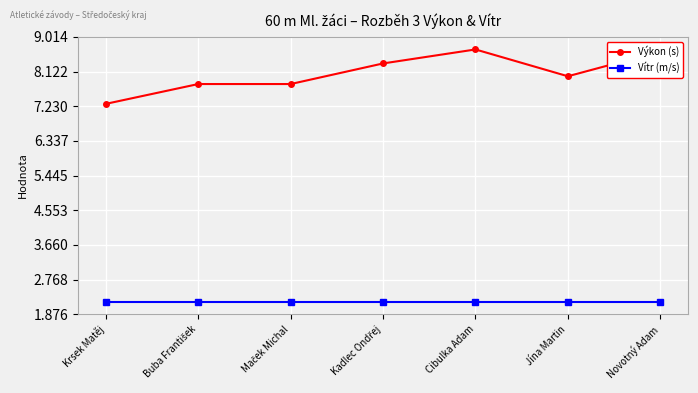

Is the value of Výkon (s) at Novotný Adam greater than the value of Vítr (m/s) at Jína Martin?

Yes